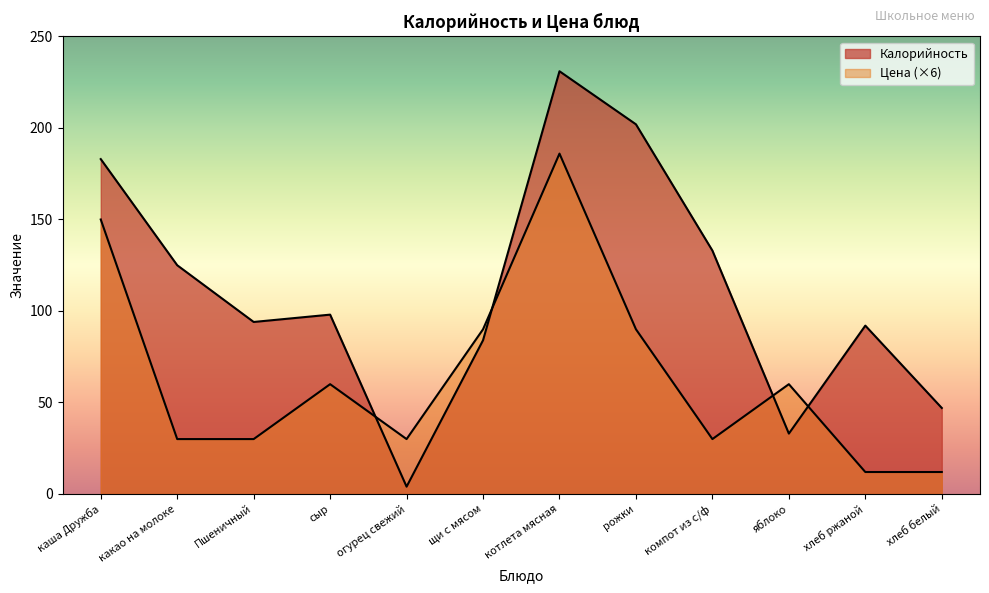

Where is Калорийность nearest to the value 117?

какао на молоке